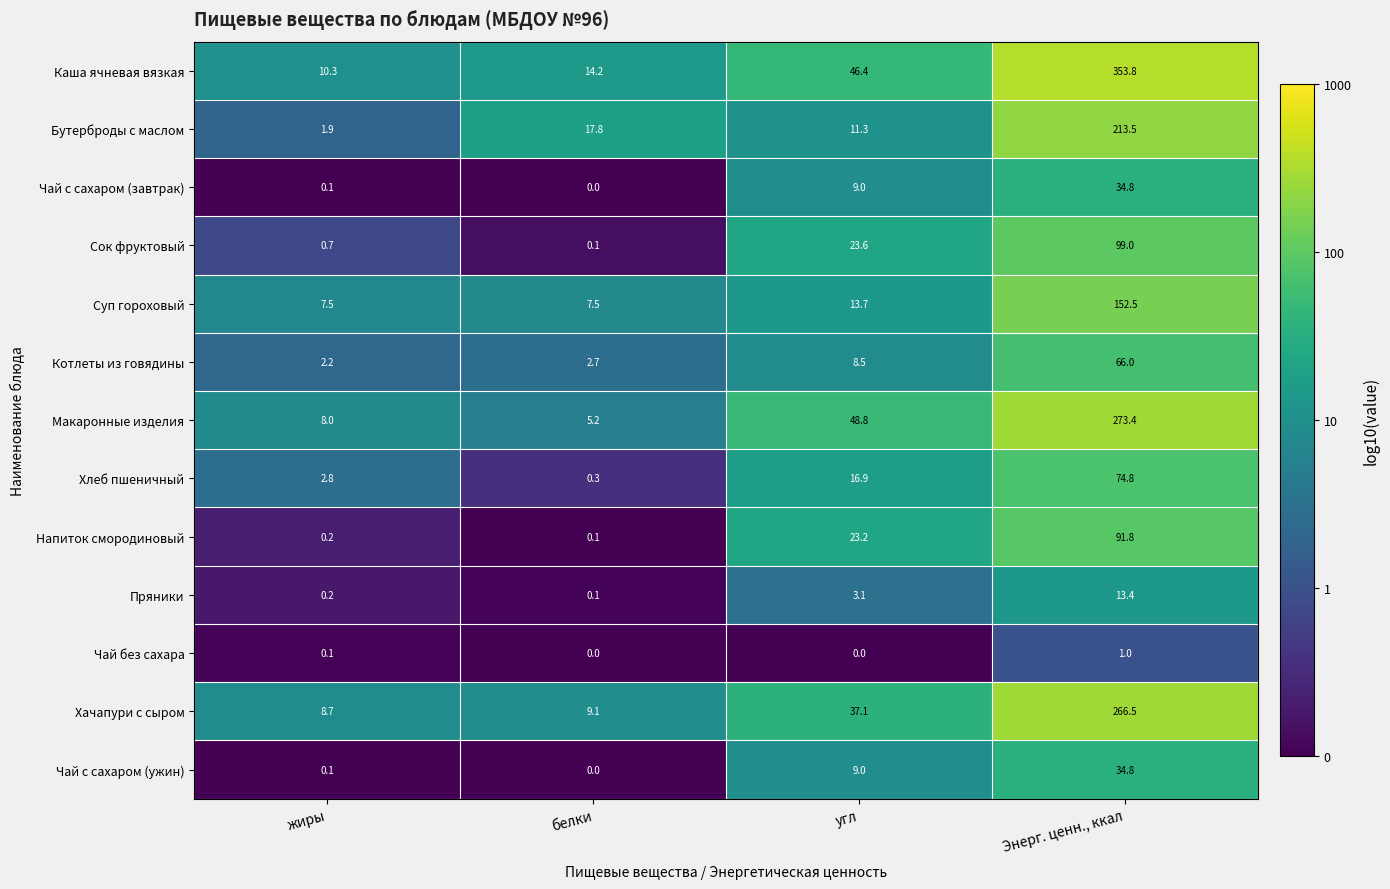

What is the minimum value for Хачапури с сыром?

8.7